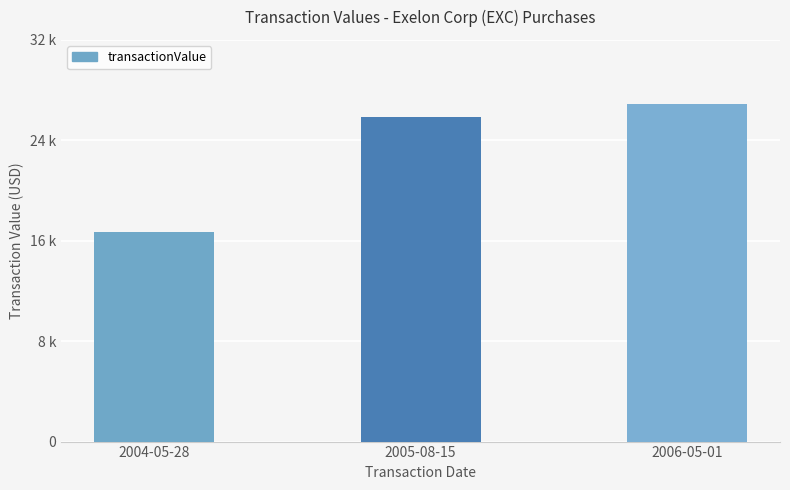

Reading right to left, list all the values displayed in this chart.

2006-05-01=26925	2005-08-15=25825	2004-05-28=16680